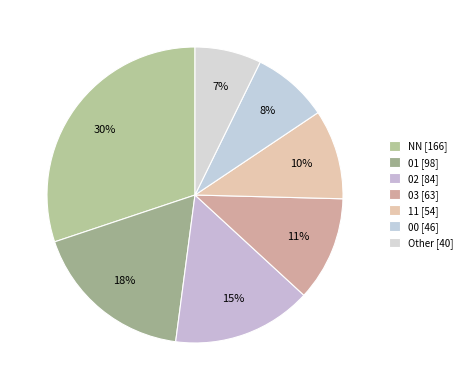

Is there any slice that represents more than half of the pie?

No